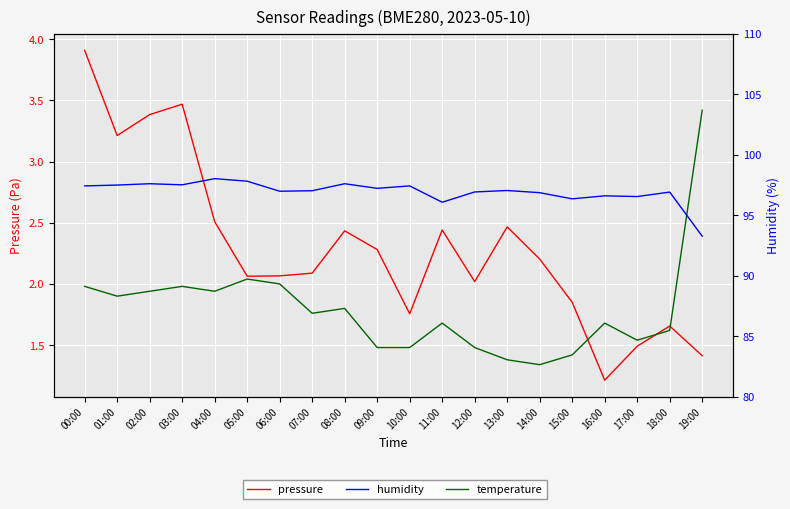

Reading left to right, list all the values displayed in this chart.

pressure: 3.9	3.2	3.4	3.5	2.5	2.1	2.1	2.1	2.4	2.3	1.8	2.4	2.0	2.5	2.2	1.9	1.2	1.5	1.7	1.4
temperature: 2.0	1.9	1.9	2.0	1.9	2.0	2.0	1.8	1.8	1.5	1.5	1.7	1.5	1.4	1.3	1.4	1.7	1.5	1.6	3.4
humidity: 97.4	97.5	97.6	97.5	98.0	97.8	97.0	97.0	97.6	97.2	97.4	96.1	96.9	97.0	96.9	96.4	96.6	96.5	96.9	93.3